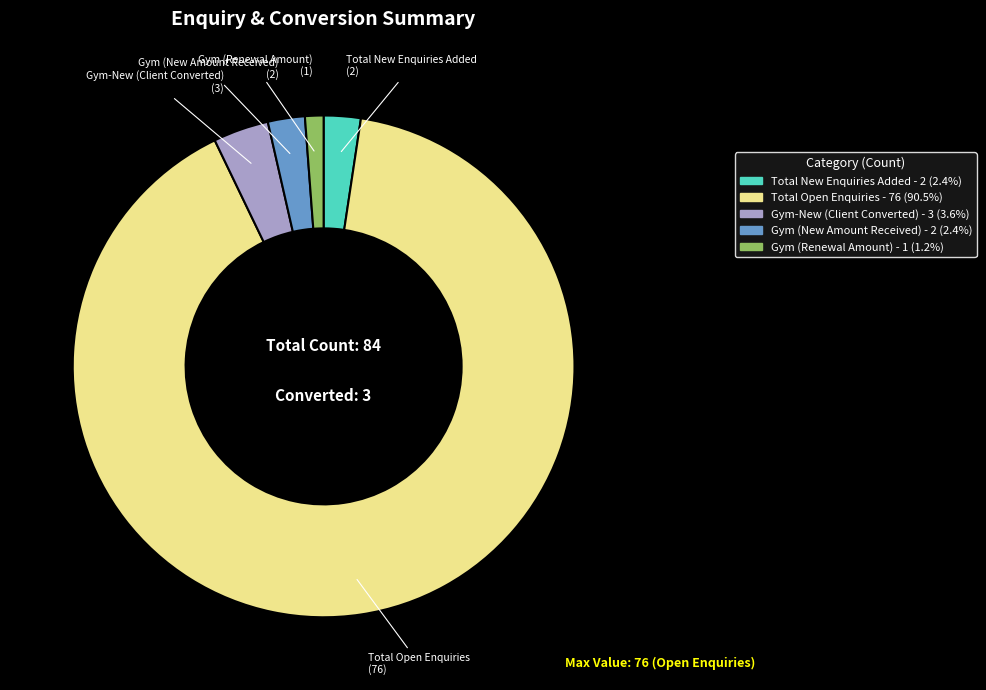

Is there a majority slice in this chart?

Yes